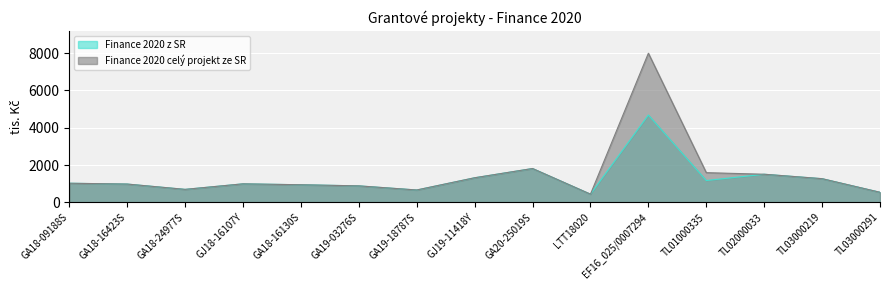

List the labels in order of Finance 2020 celý projekt ze SR value, smallest first.

LTT18020, TL03000291, GA19-18787S, GA18-24977S, GA19-03276S, GA18-16130S, GA18-16423S, GJ18-16107Y, GA18-09188S, TL03000219, GJ19-11418Y, TL02000033, TL01000335, GA20-25019S, EF16_025/0007294